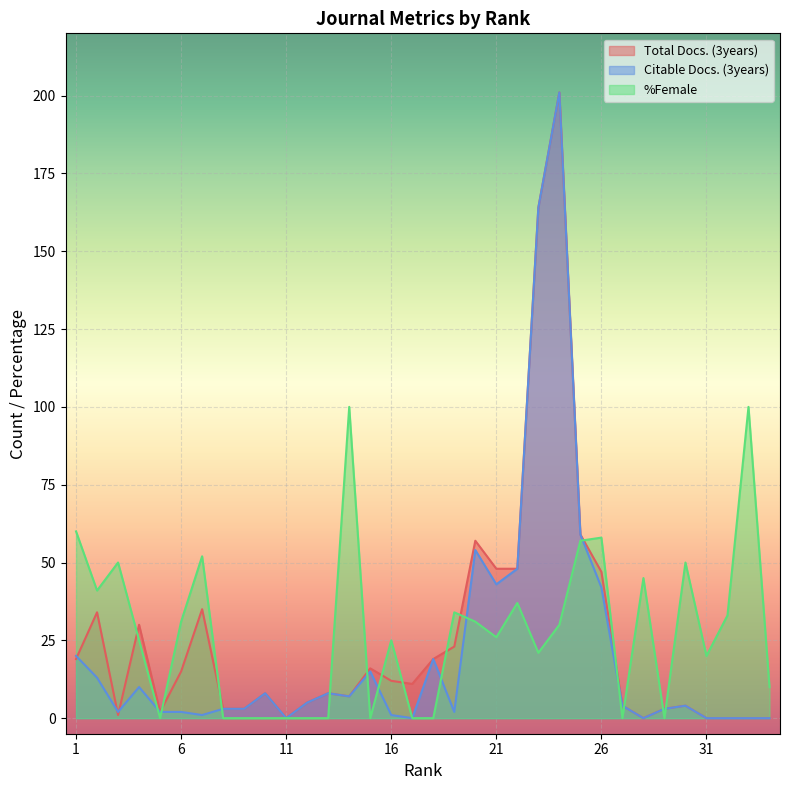

Which series has the largest range (max minus min)?

Total Docs. (3years)